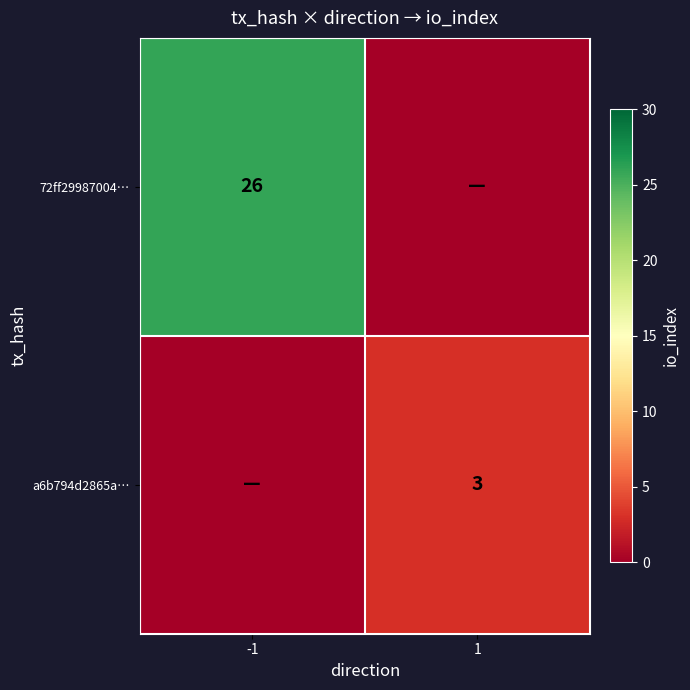

The a6b794d2865a… series shows 3 at 1. True or false?

True